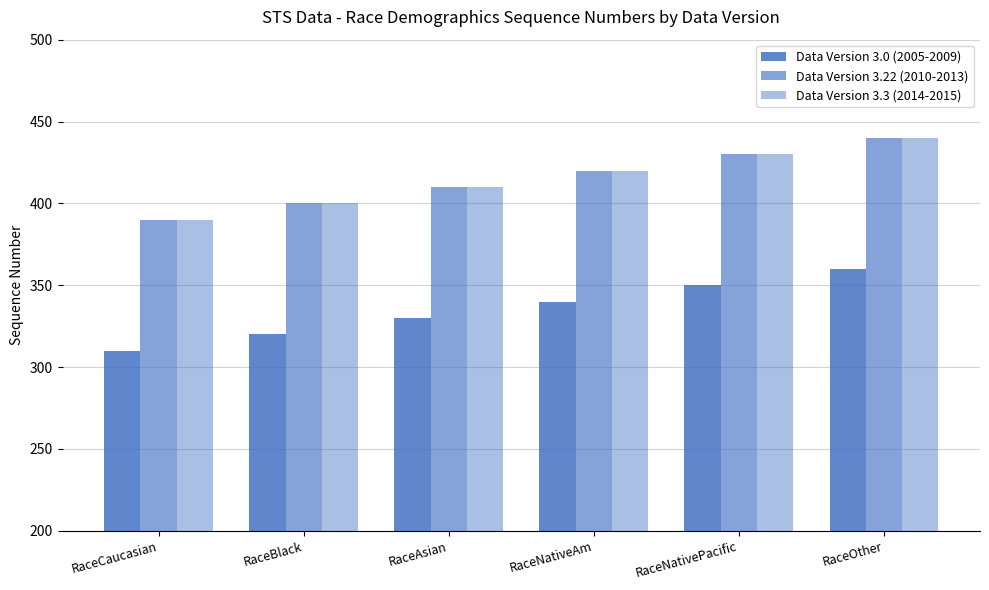

At RaceNativePacific, list the series in order from smallest to largest.

Data Version 3.0 (2005-2009), Data Version 3.22 (2010-2013), Data Version 3.3 (2014-2015)